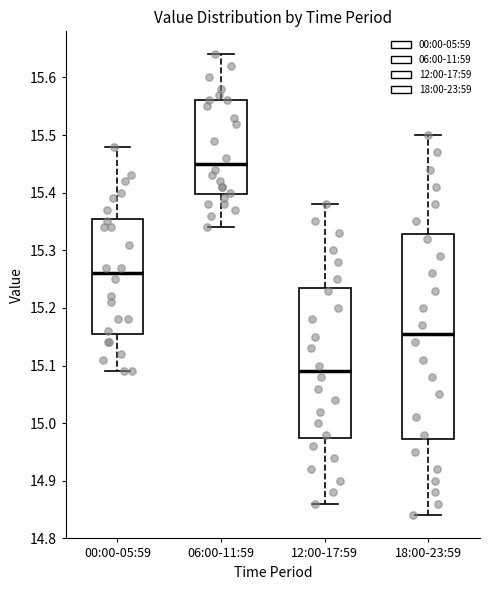

Reading left to right, read every box against the y-axis: the position of its median line, the range the box covers, and the ends of its whiskers. The values are not printed on the chart, so give them approximately, as read against the axis.

00:00-05:59: median 15.26, box 15.16 to 15.36, whiskers 15.09 to 15.48
06:00-11:59: median 15.45, box 15.40 to 15.56, whiskers 15.34 to 15.64
12:00-17:59: median 15.09, box 14.98 to 15.24, whiskers 14.86 to 15.38
18:00-23:59: median 15.16, box 14.97 to 15.33, whiskers 14.84 to 15.50